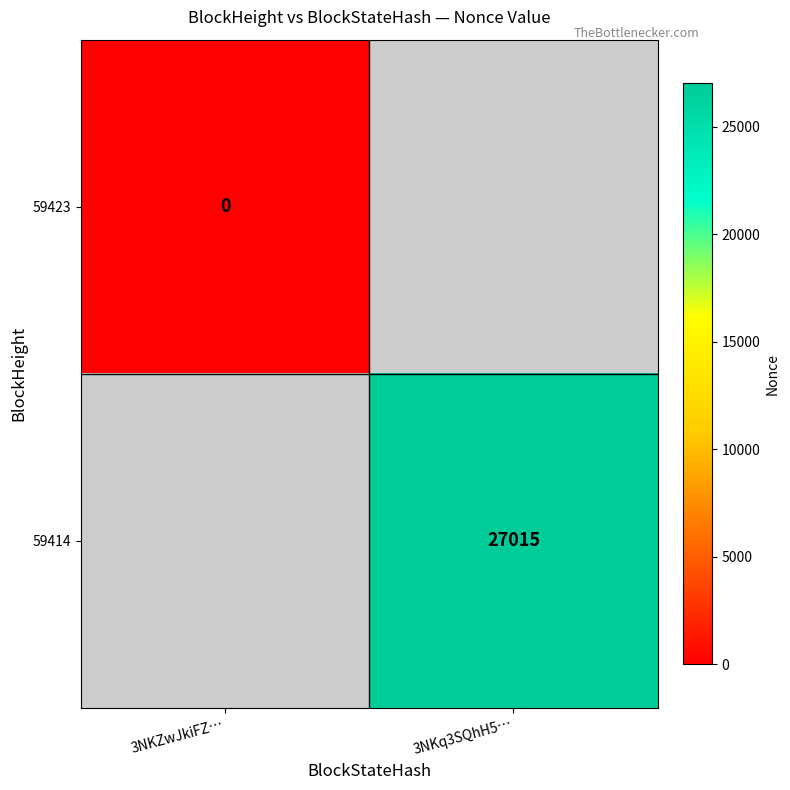

The value of 59414 at 3NKq3SQhH5… is 15166. True or false?

False